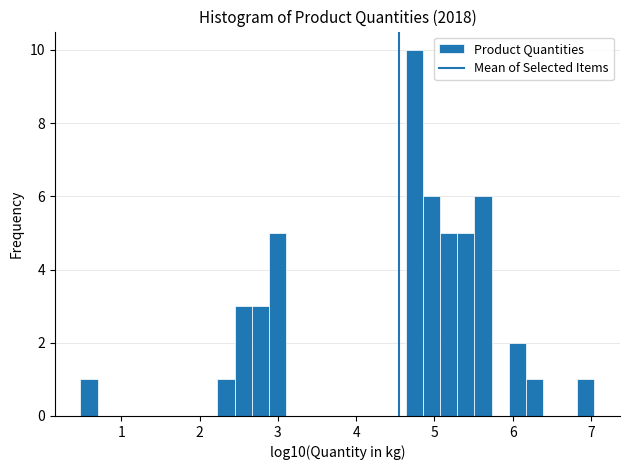

Around what value on the x-axis is the tallest bar? Give the approximate position of its centre, as read against the axis.

4.7